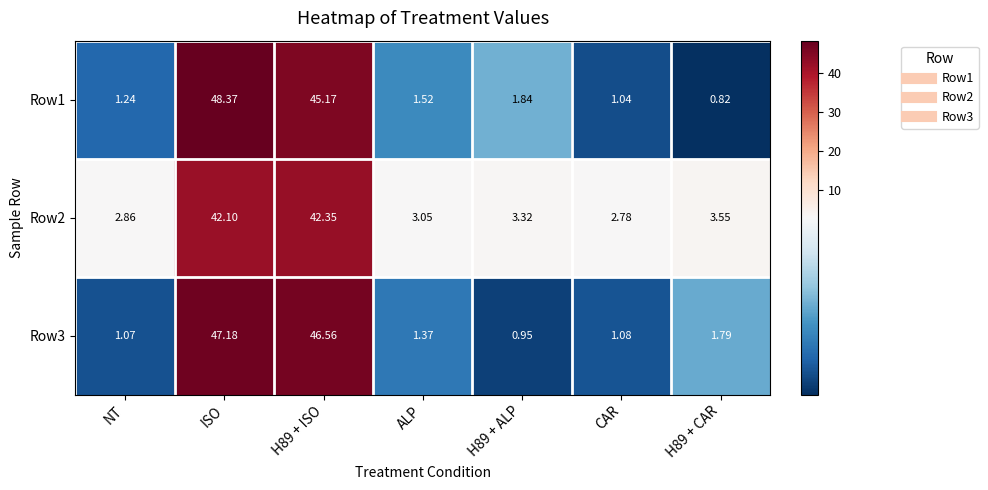

Where does the Row2 series first go above 3?

ISO